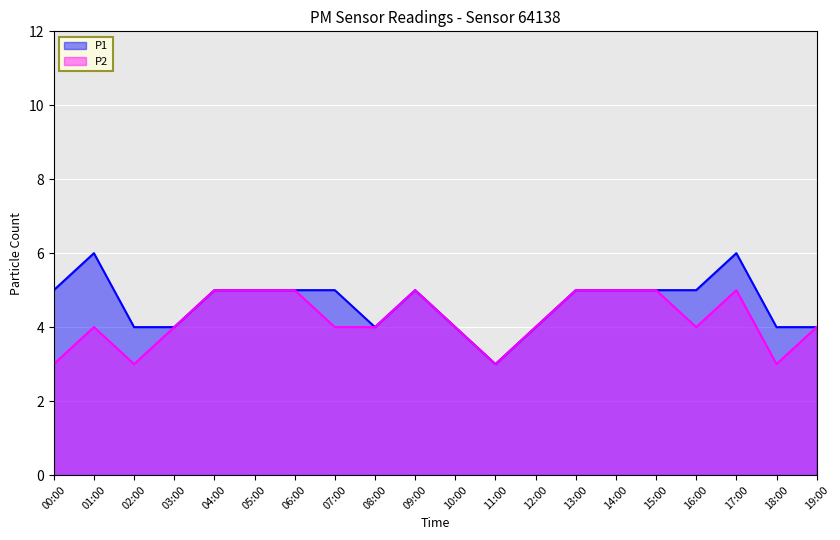

Which series changed the most between 11:00 and 12:00?

P1